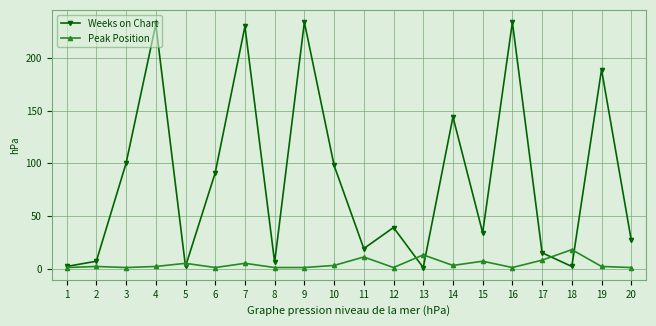

List the series in order of their peak value, highest first.

Weeks on Chart, Peak Position